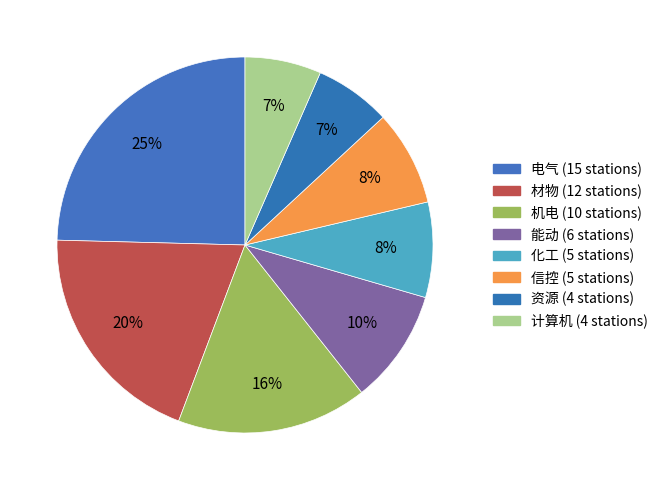

Is 信控 the majority of the pie?

No